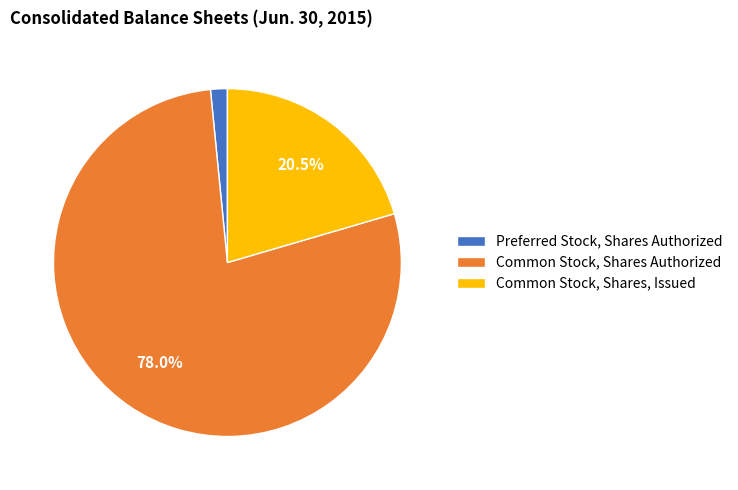

Which slice represents more than half of the pie?

Common Stock, Shares Authorized